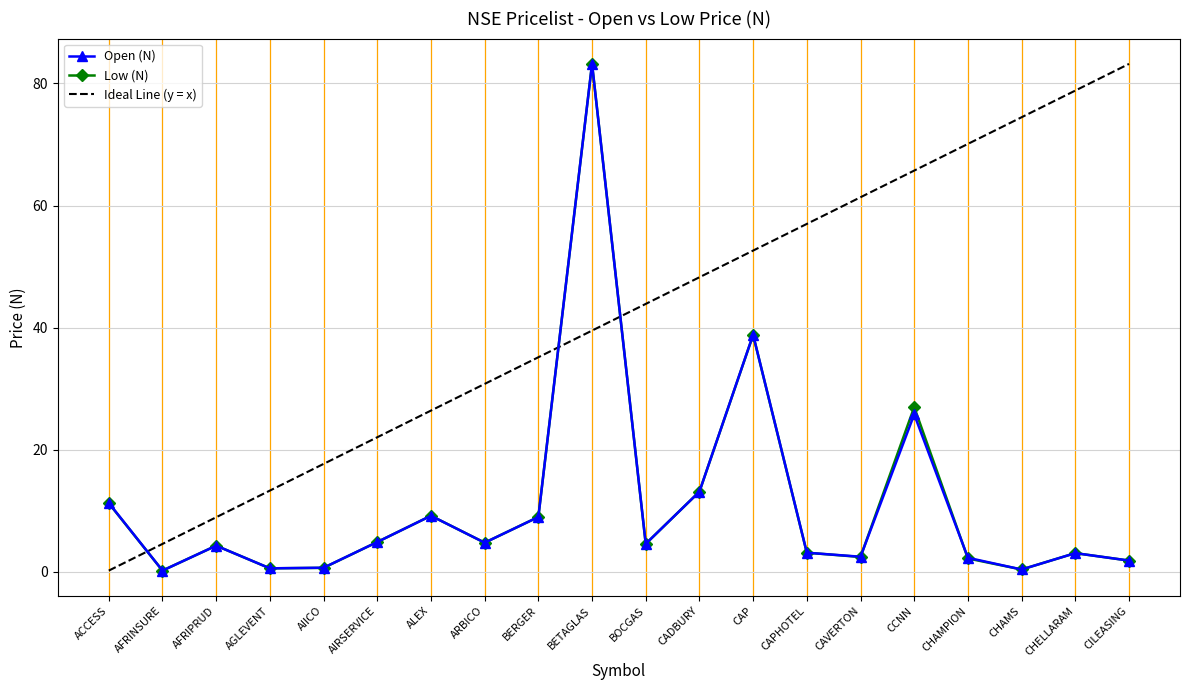

What is the average value of the Low (N) series?

11.2